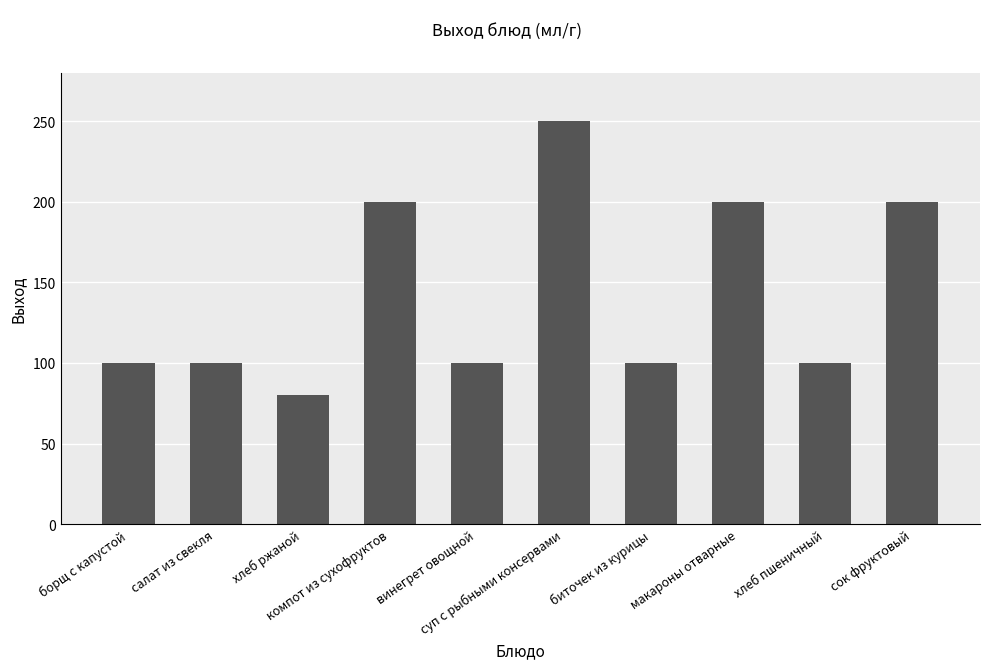

What is the minimum value shown in the chart?

80